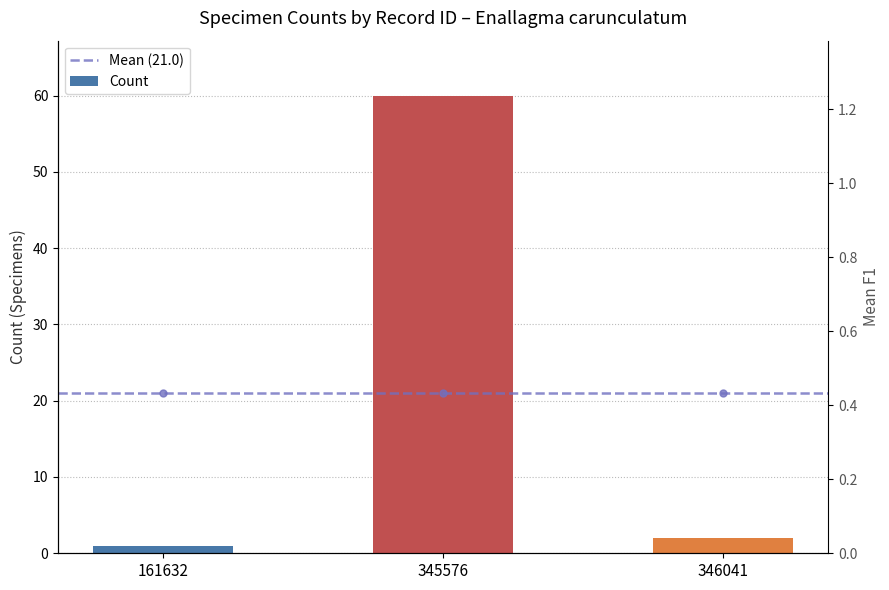

List the labels in order of value, largest first.

345576, 346041, 161632